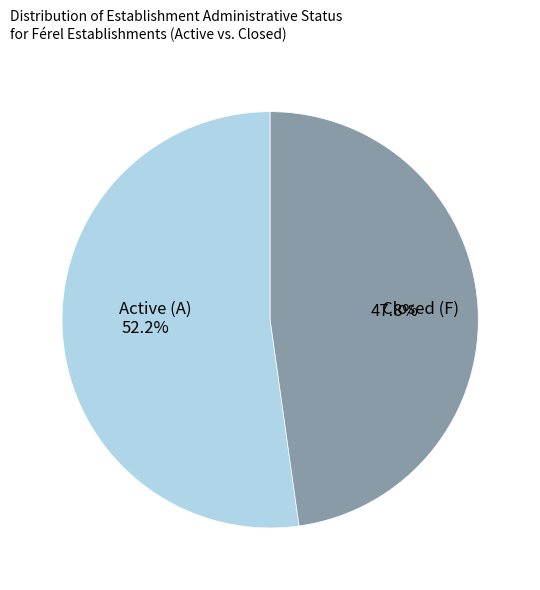

Does any single category account for the majority?

Yes